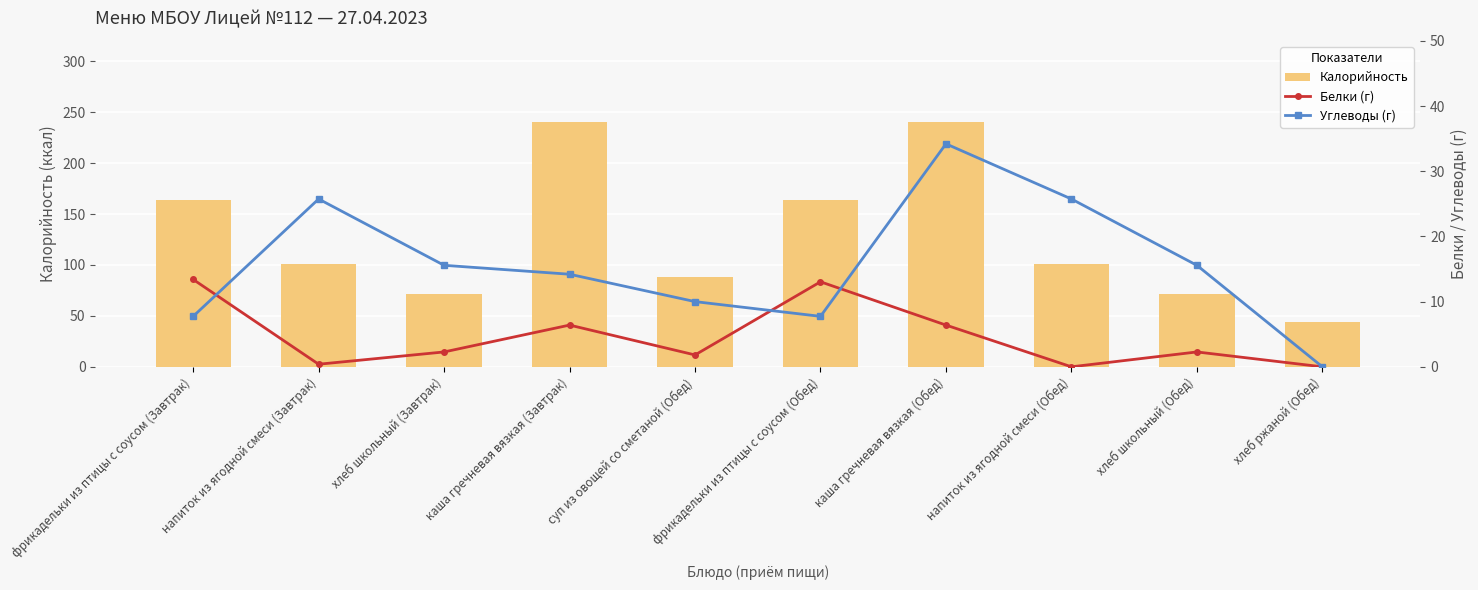

What is the average value of the Калорийность series?

128